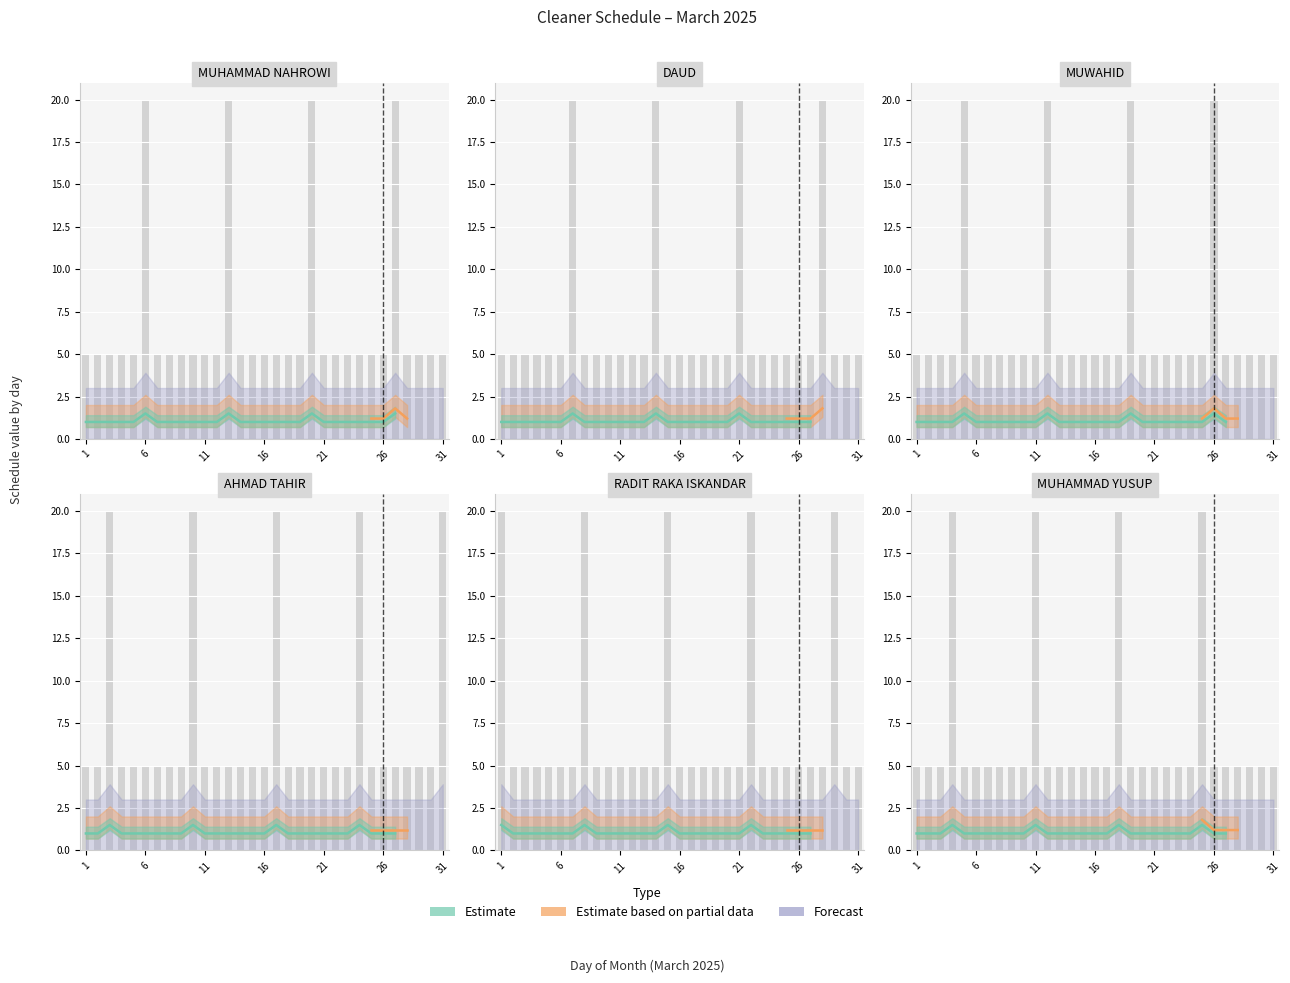

What is the highest value of the MUWAHID series?

20